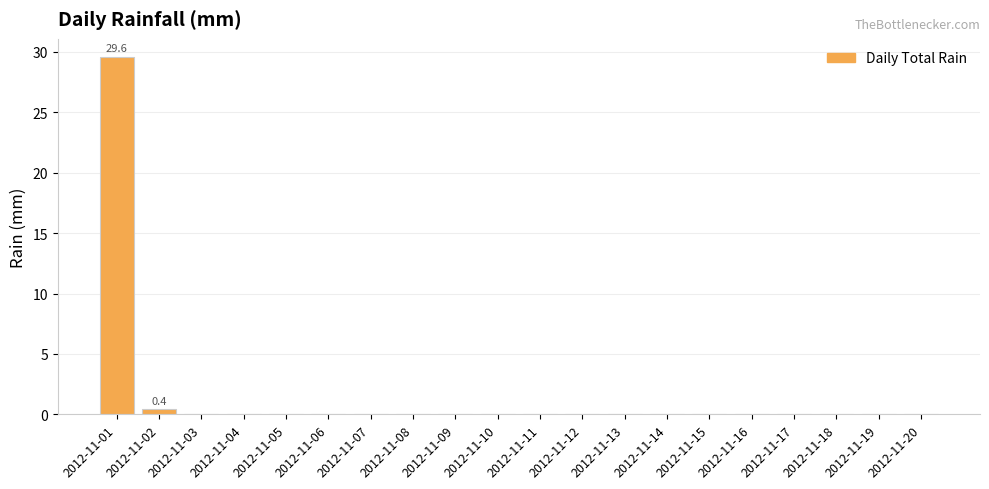

The value at 2012-11-20 is 16.6. True or false?

False